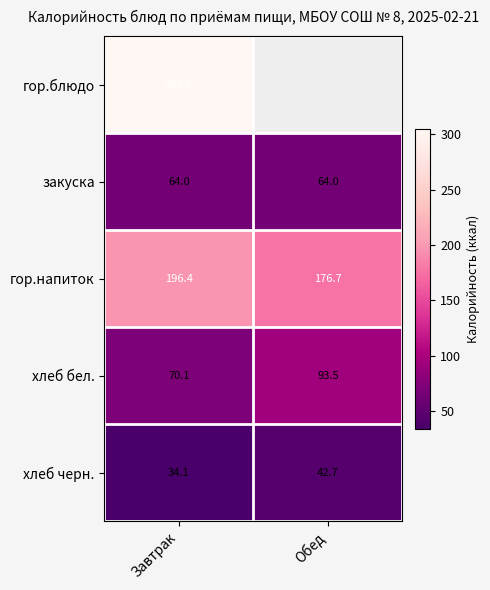

What is the spread (max minus min) of values at Завтрак?

270.9